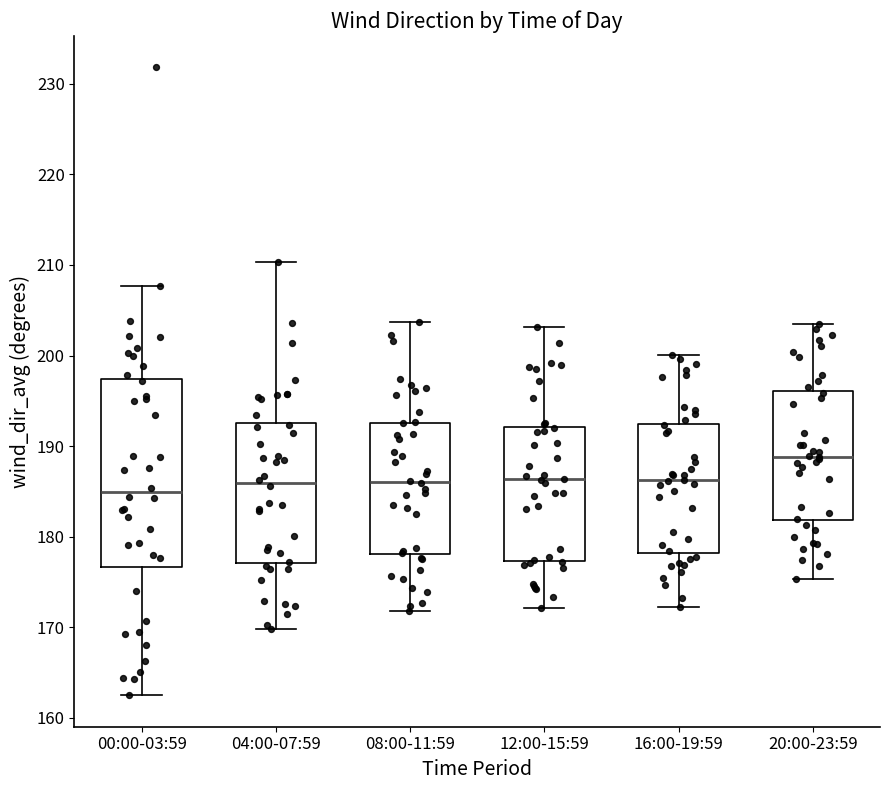

Which box has the lowest median line?

00:00-03:59